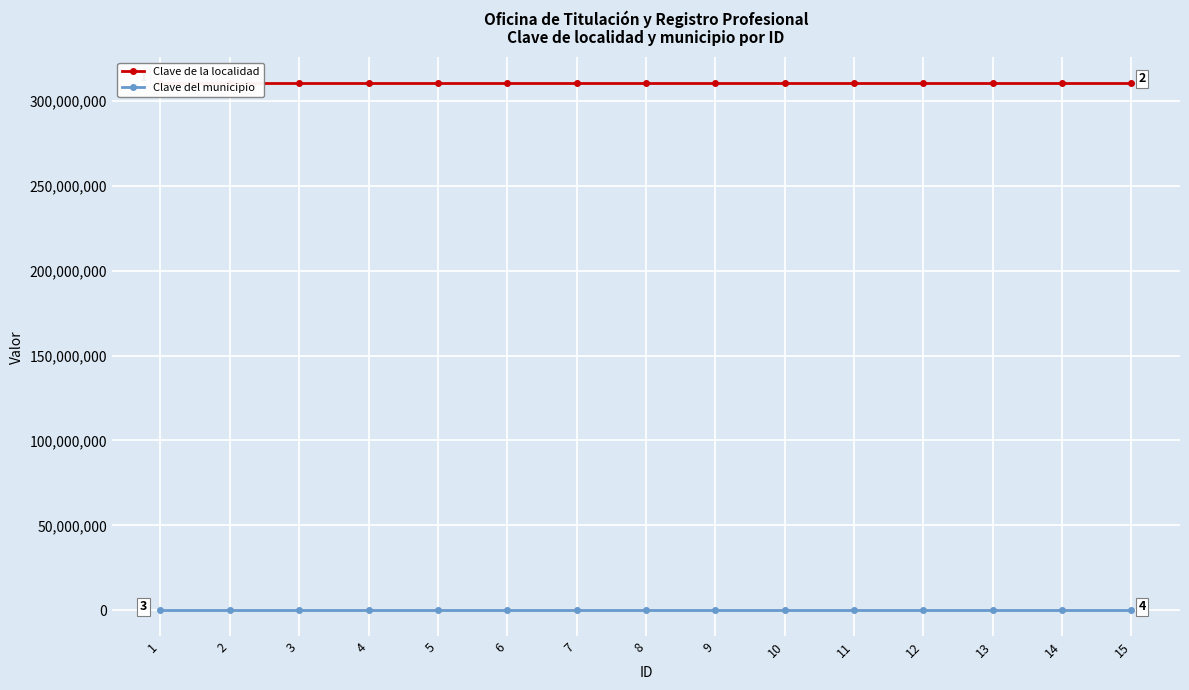

True or false: Clave de la localidad has a value of 140313225 at 9.

False